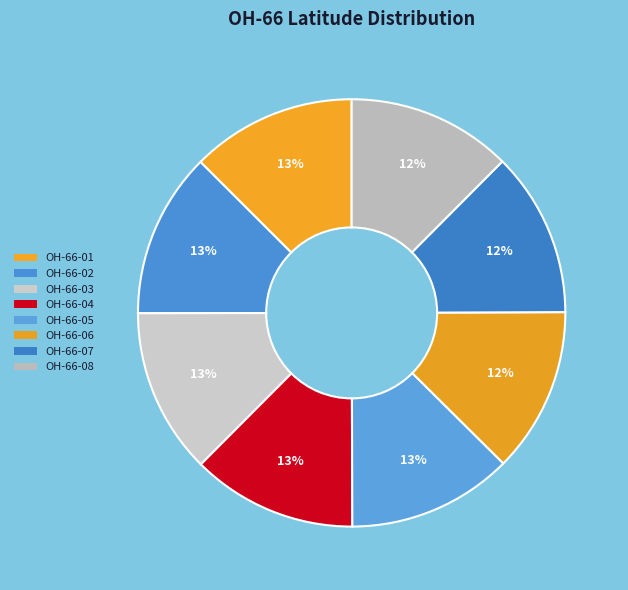

True or false: OH-66-03 accounts for 27% of the total.

False